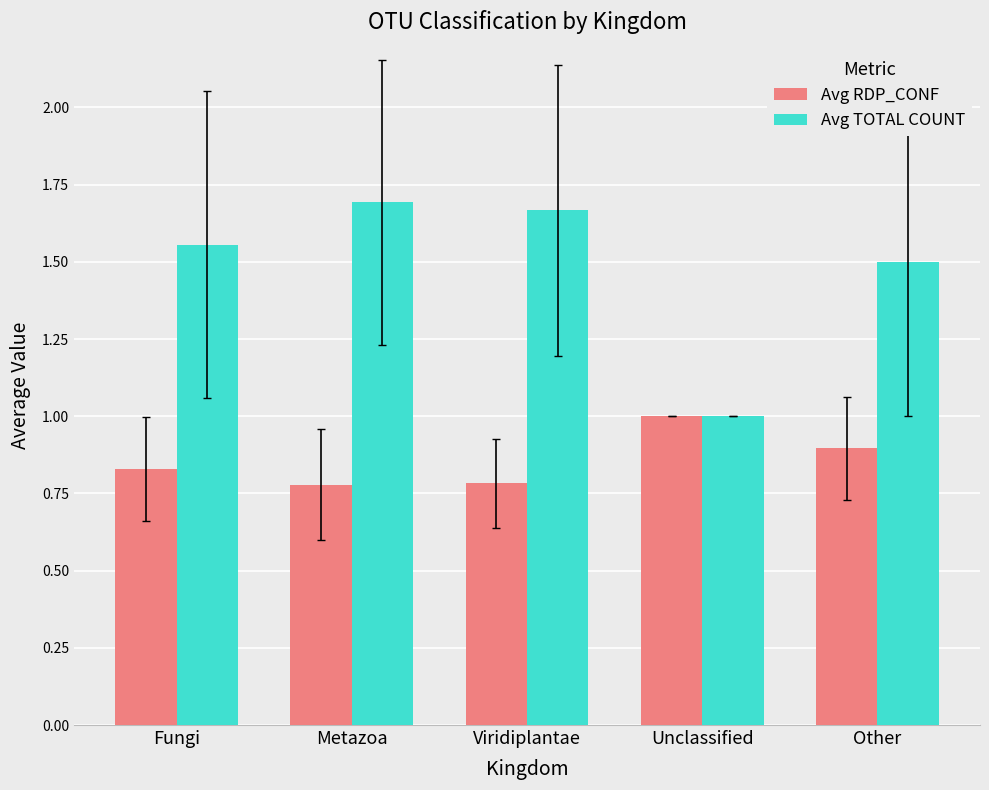

Count the Avg RDP_CONF values in the range 0 to 1.

5